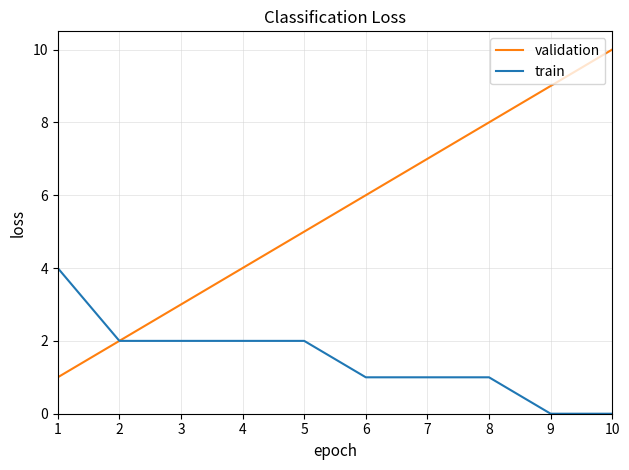

What is the minimum value for validation?

1